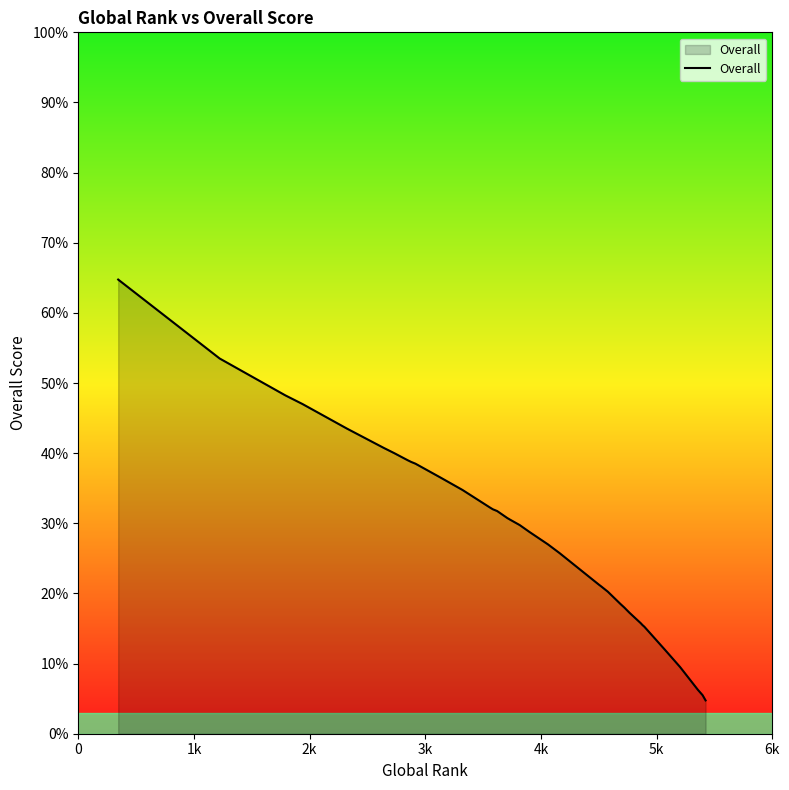

What is the minimum value shown in the chart?

4.8